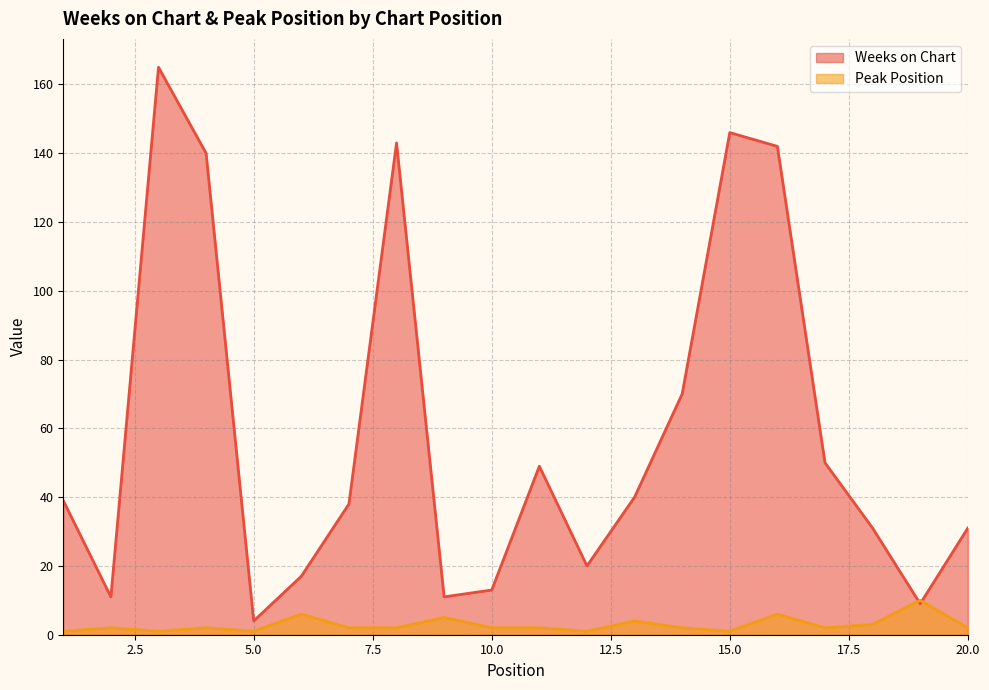

At which label does Weeks on Chart first exceed 39?

3